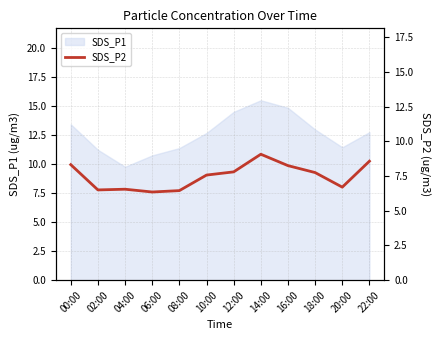

True or false: the data has more than 0 interior local peaks.

True